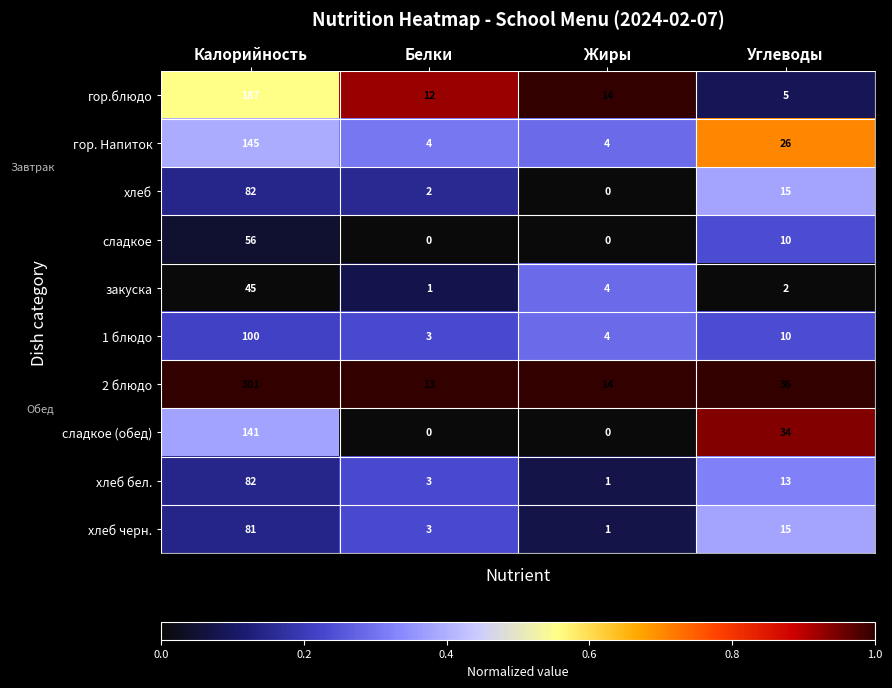

Which series has the largest total across all categories?

2 блюдо